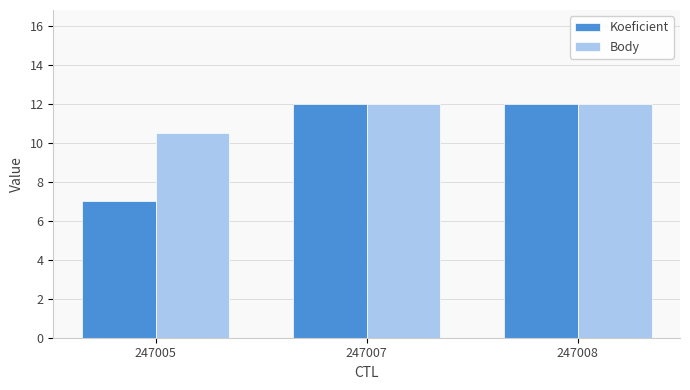

Is the value of Body at 247007 greater than the value of Koeficient at 247005?

Yes